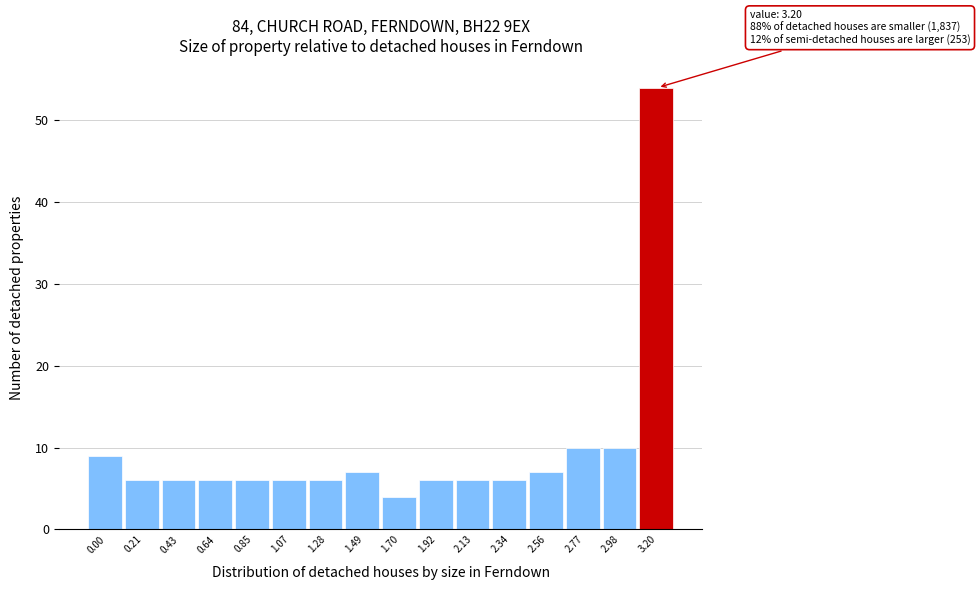

Reading left to right, list all the values displayed in this chart.

9	6	6	6	6	6	6	7	4	6	6	6	7	10	10	54